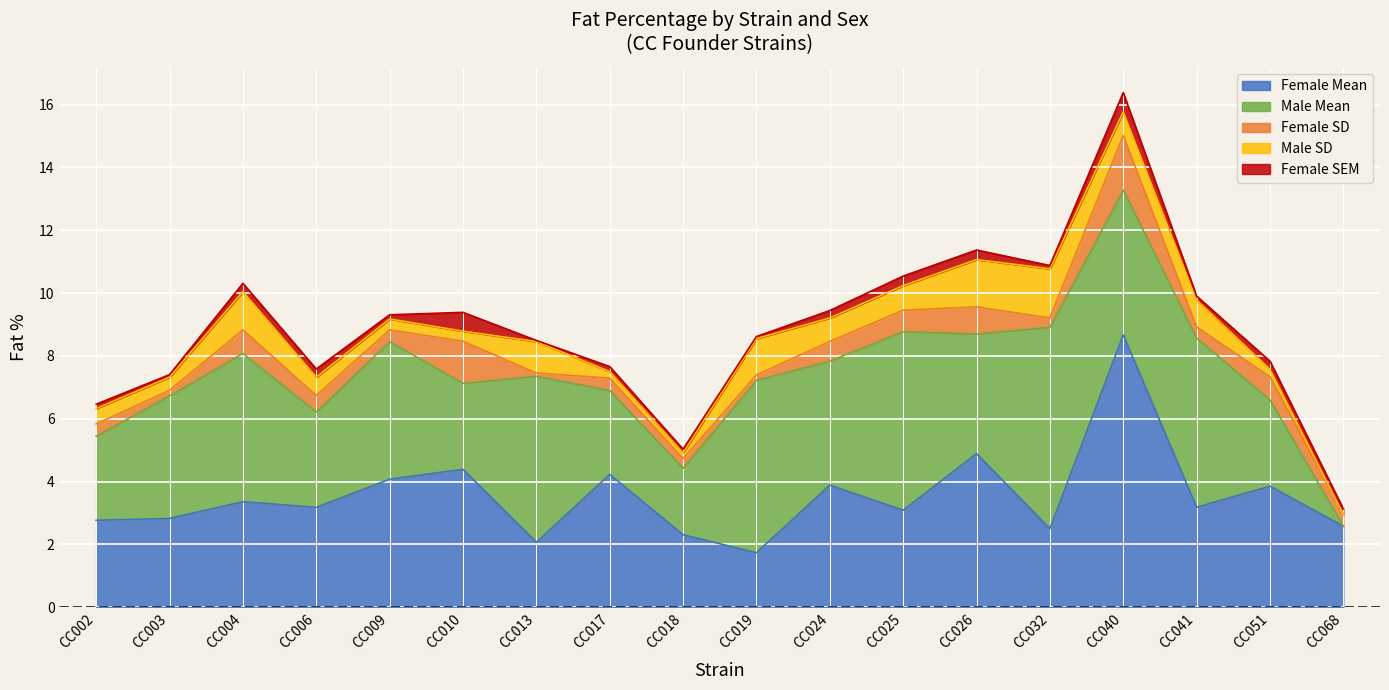

Rank the categories by Male SD value from highest to lowest.

CC032, CC026, CC004, CC019, CC013, CC041, CC025, CC040, CC024, CC006, CC002, CC003, CC009, CC010, CC051, CC017, CC018, CC068